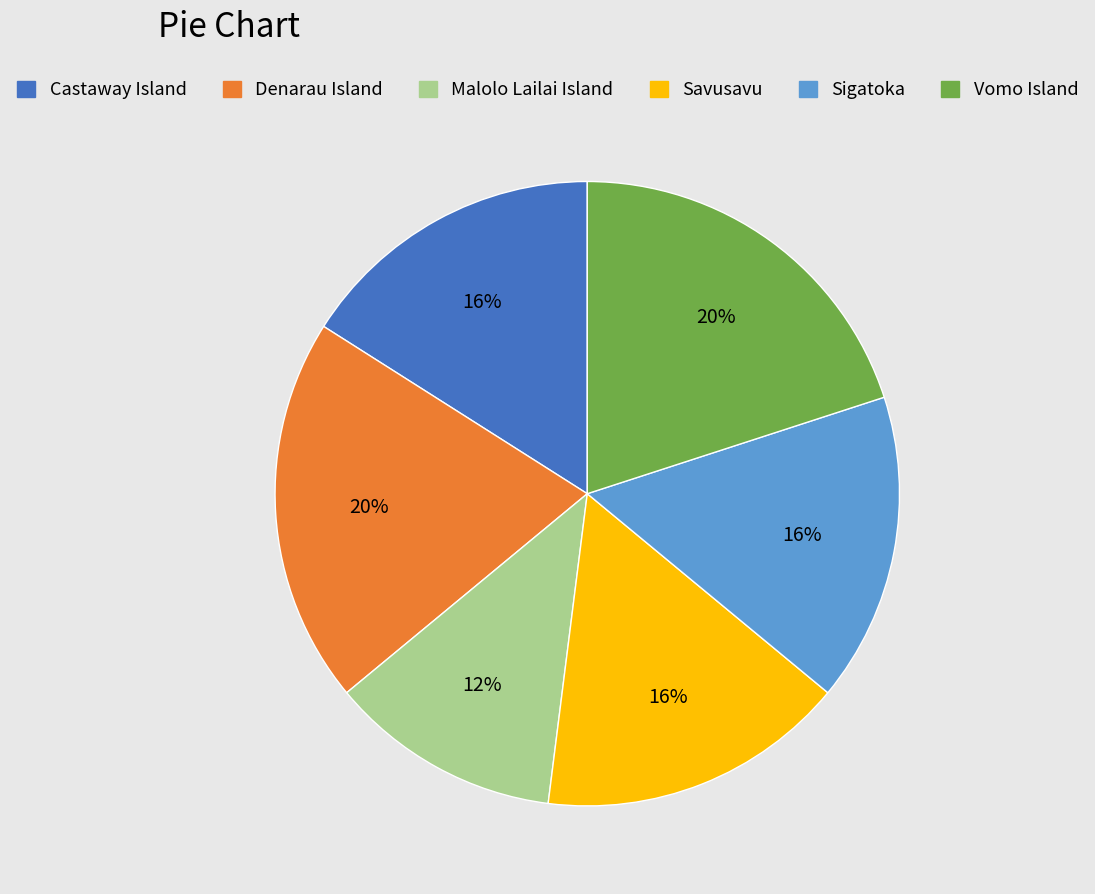

To the nearest percent, what is the average slice percentage?

17%